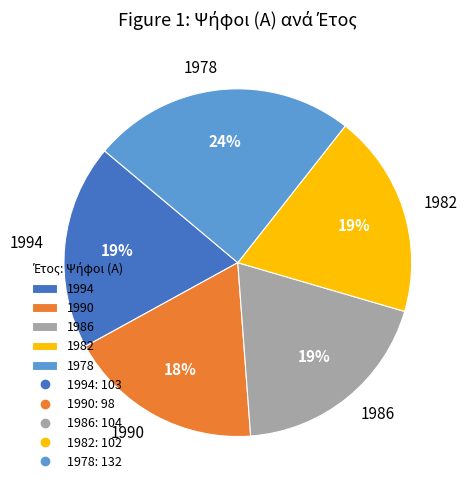

Is the sum of 1994 and 1986 greater than half?

No